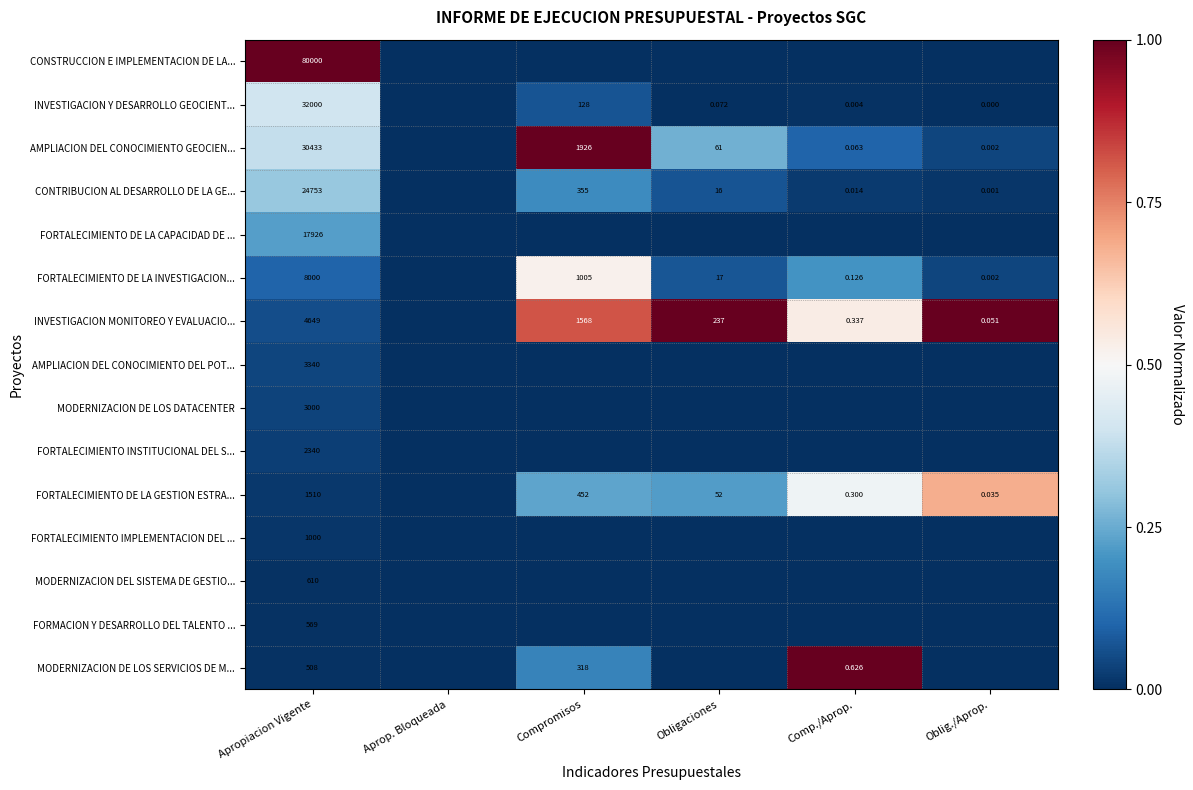

Which category has the lowest value in the CONSTRUCCION E IMPLEMENTACION DE LA... series?

Aprop. Bloqueada